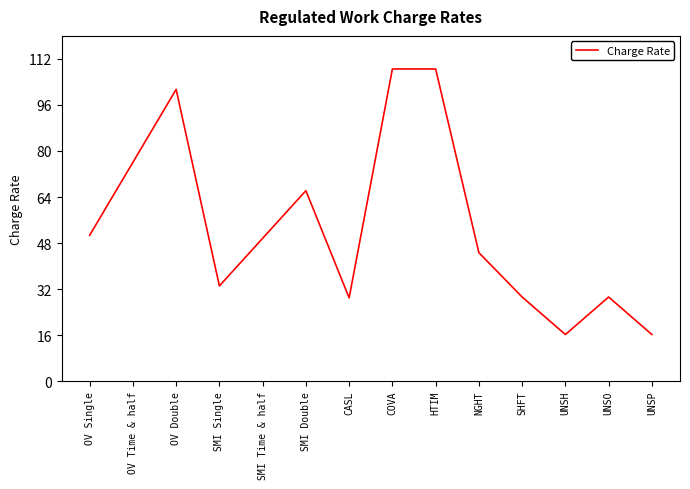

How many lines are shown in the chart?

1